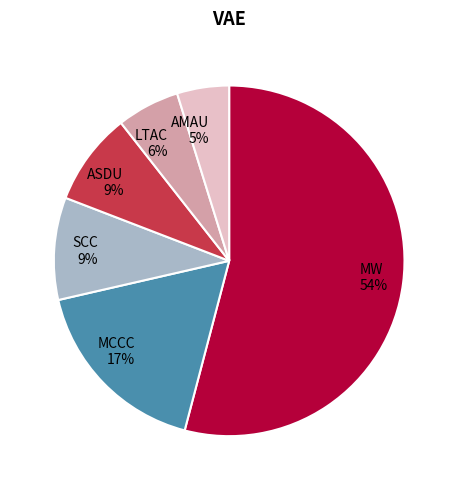

What is the ratio of the value at LTAC 6% to the value at ASDU 9%?

0.7